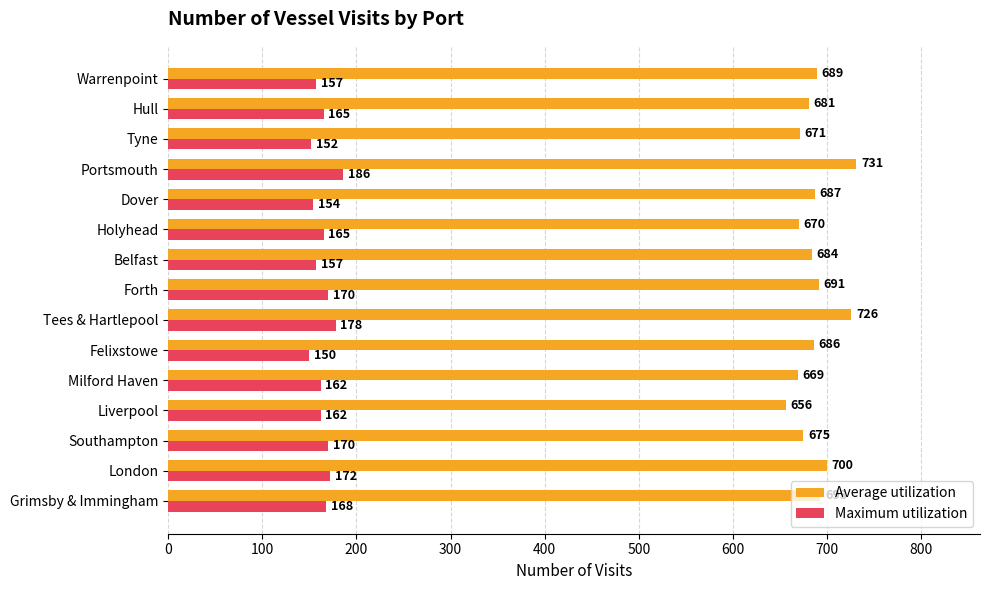

What is the difference between the highest and lowest values at Dover?

533